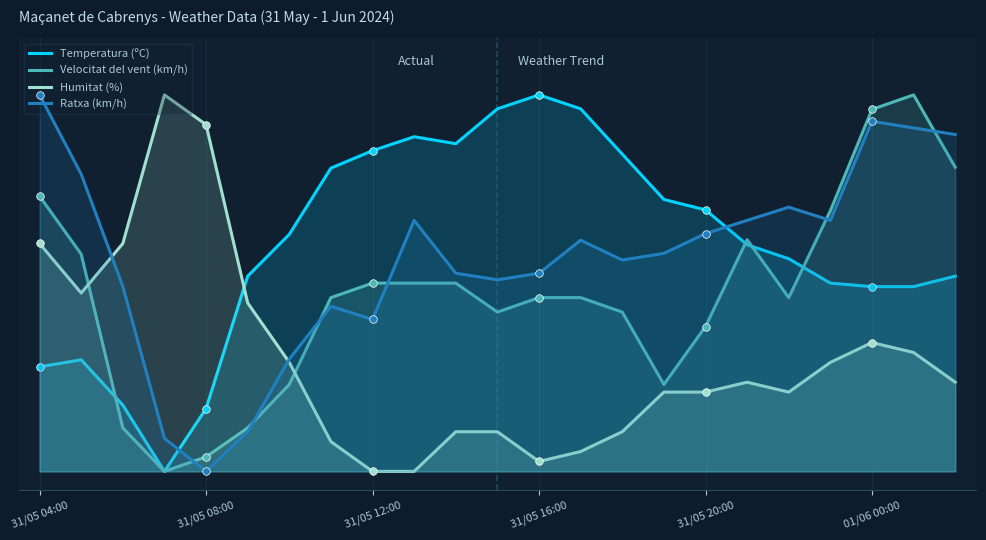

Is the value of Temperatura (ºC) at 01/06 00:00 greater than the value of Humitat (%) at 31/05 20:00?

Yes